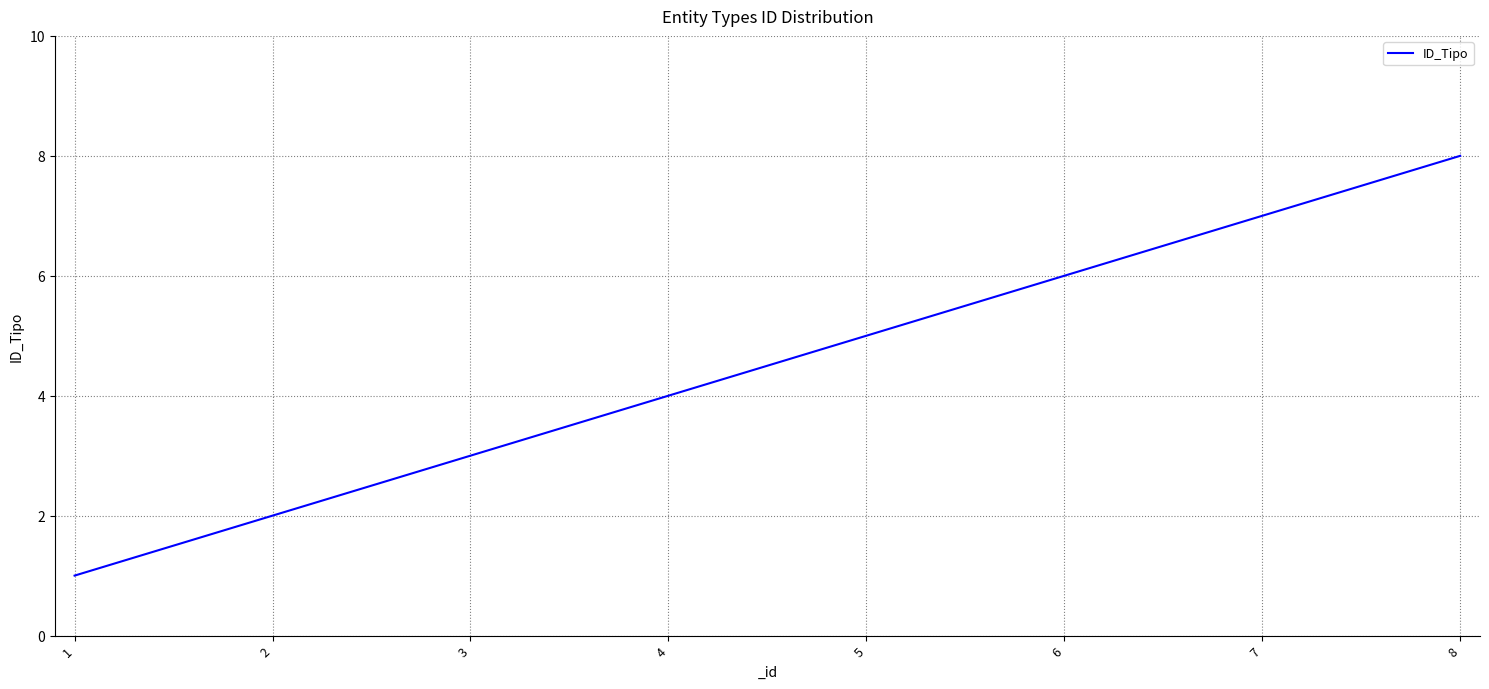

What is the ratio of the value at 3 to the value at 2?

1.5